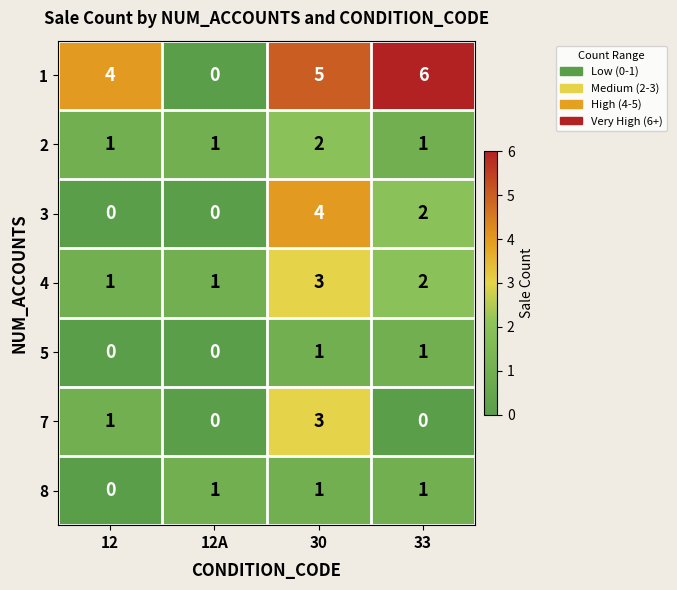

What is the sum of all 7 values?

4